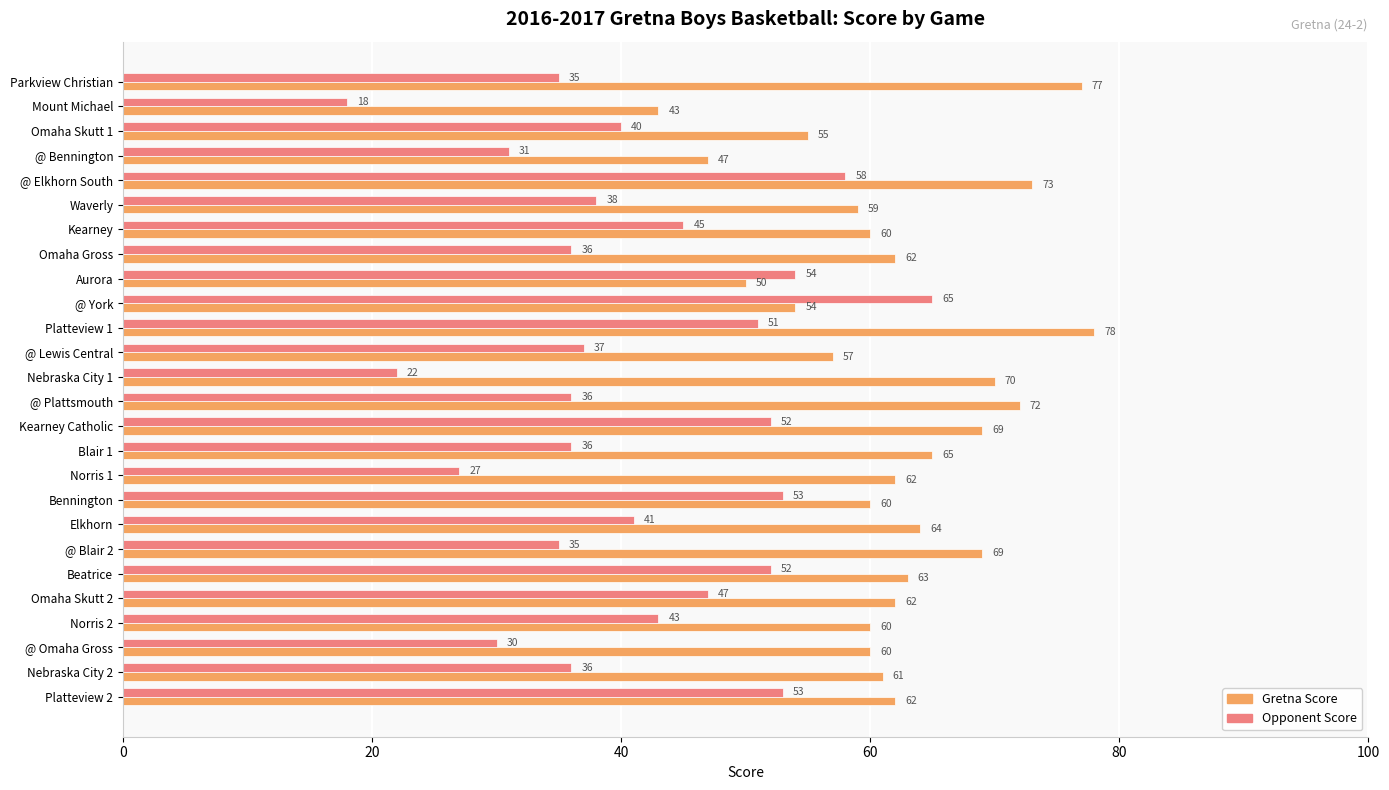

Which series has the largest total across all categories?

Gretna Score